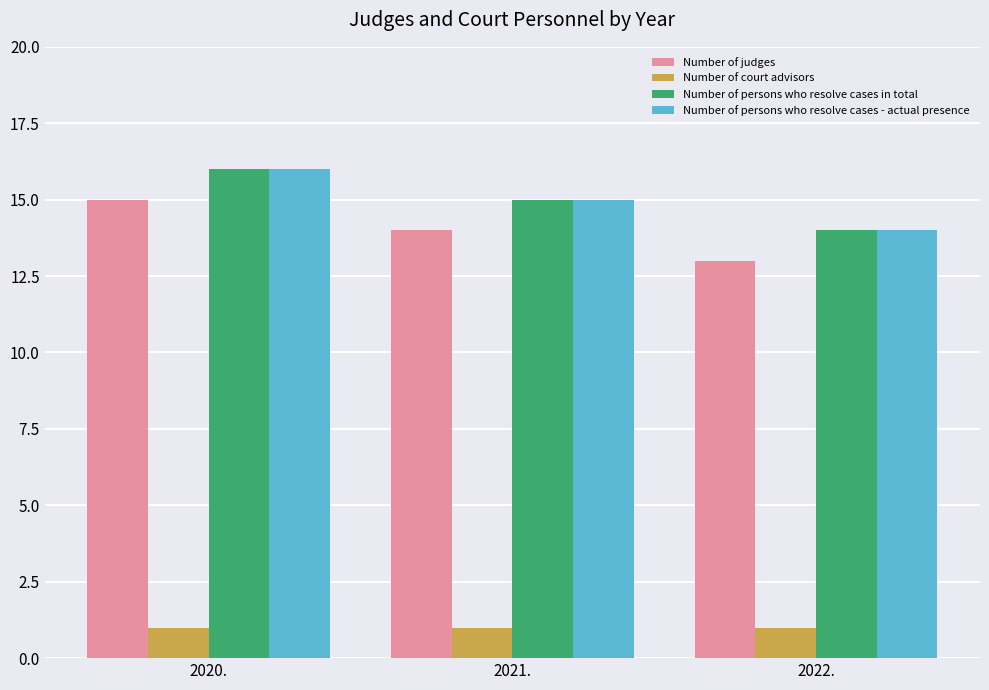

Is the value of Number of judges at 2021. greater than the value of Number of persons who resolve cases in total at 2021.?

No